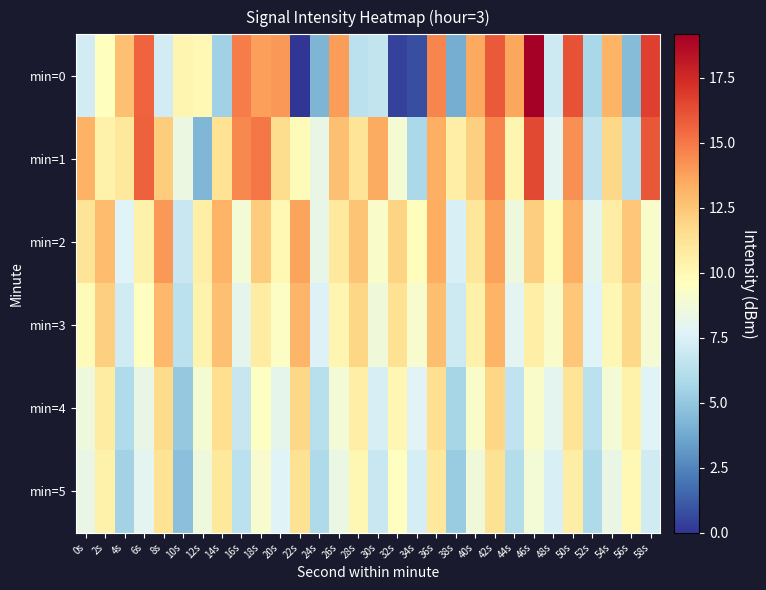

At 22s, list the series in order from largest to smallest.

min=2, min=3, min=4, min=5, min=1, min=0